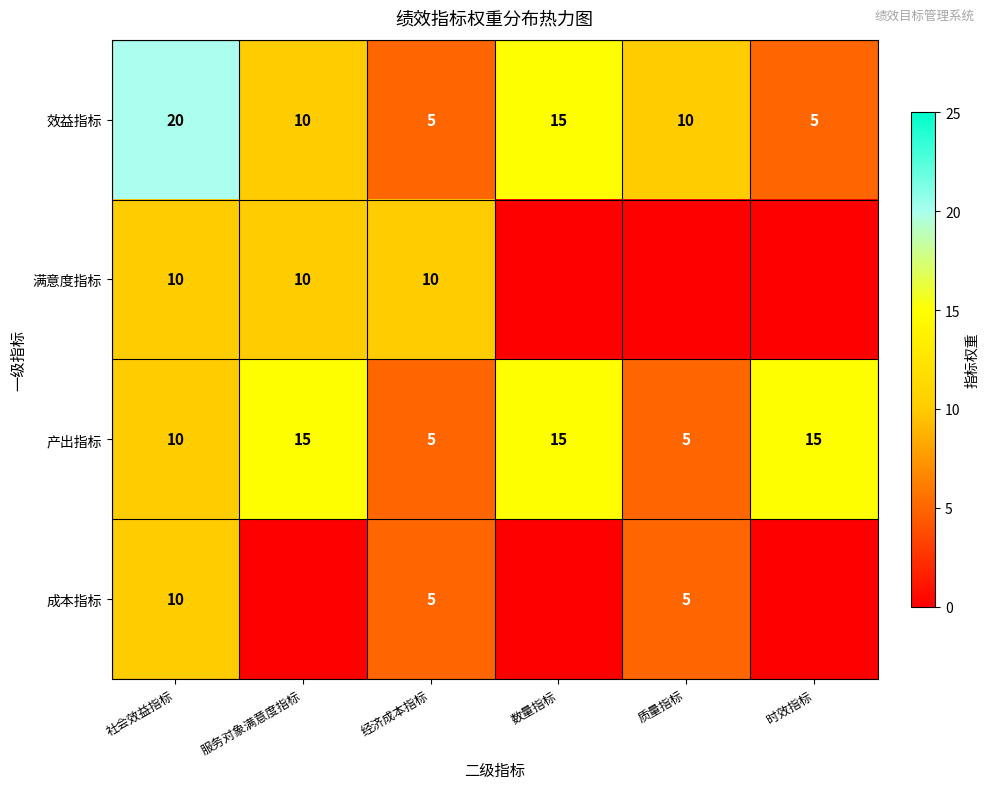

What is the difference between the second highest and minimum values in the 效益指标 series?

10